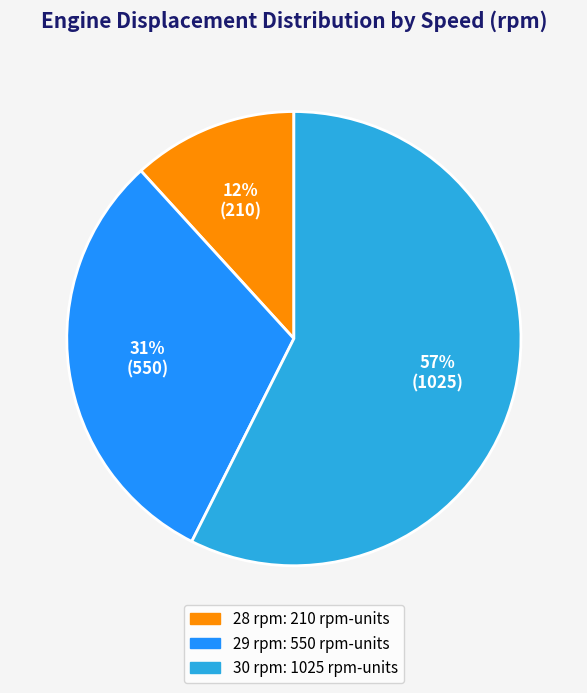

Count the number of slices in the pie.

3